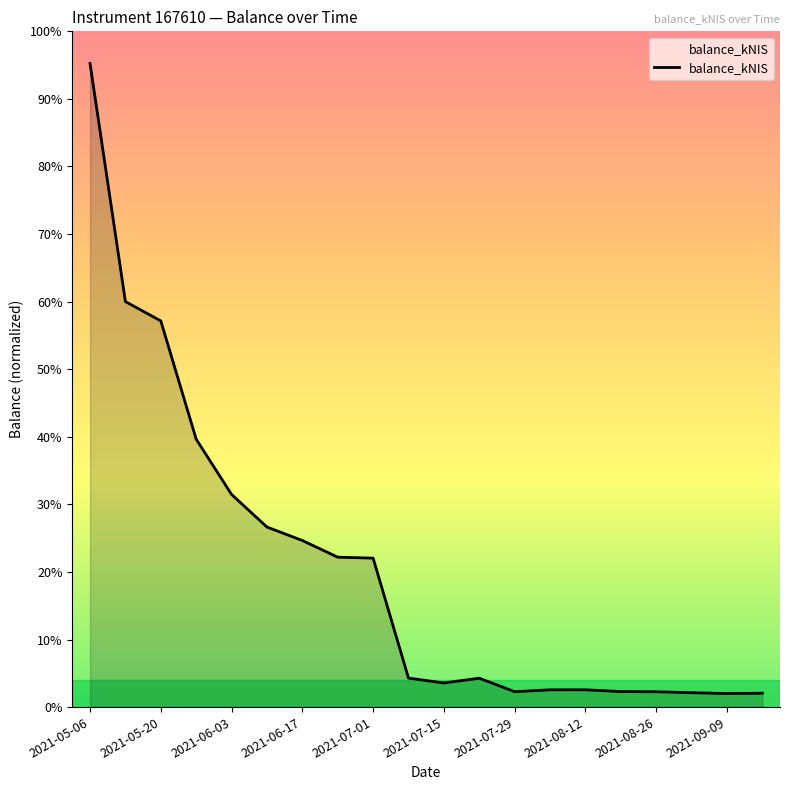

At which label is the value closest to 13274?

2021-05-20